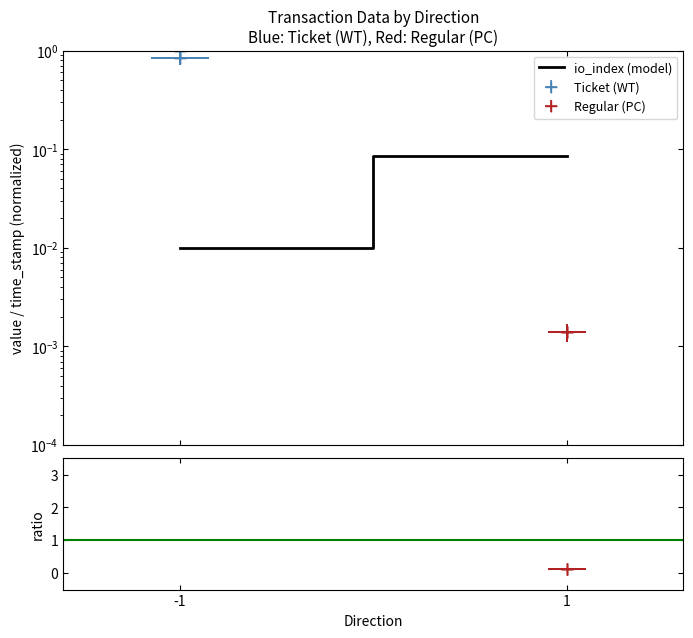

What is the change in value from -1 to 1?

+0.1